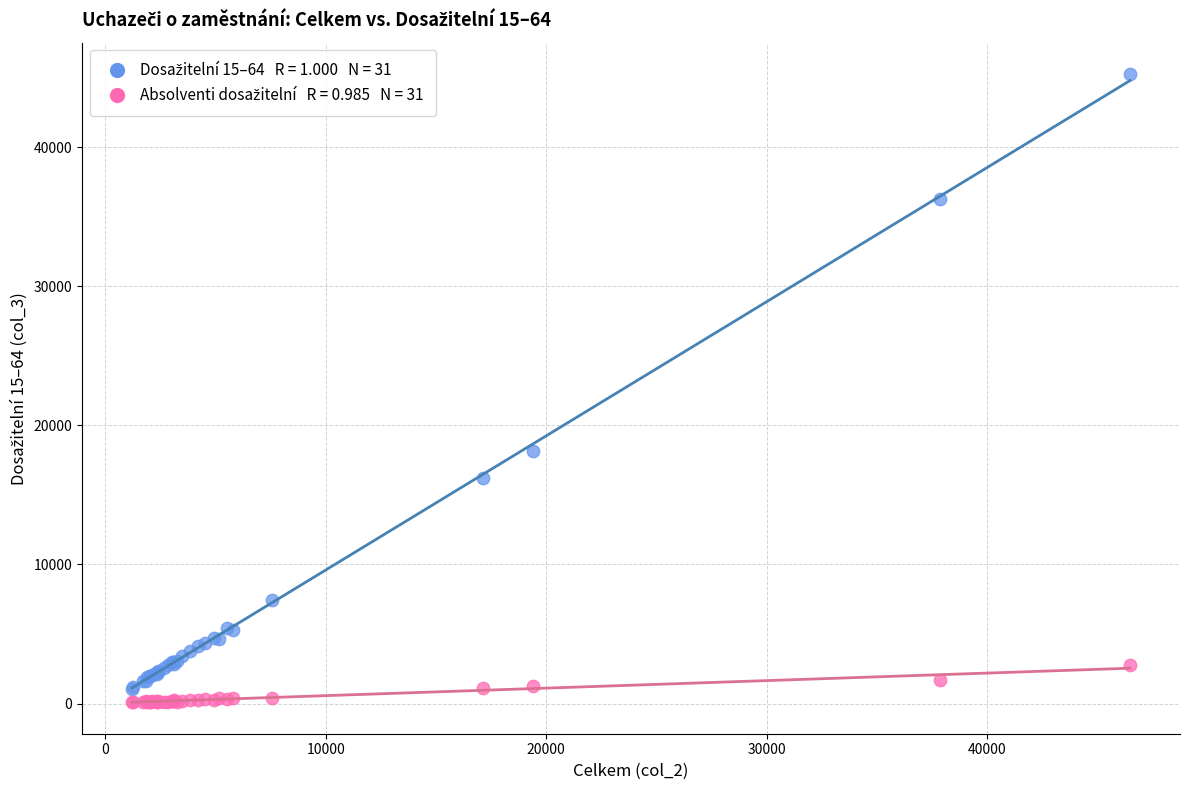

Across all series, what Y value is closest to 22675?

18139